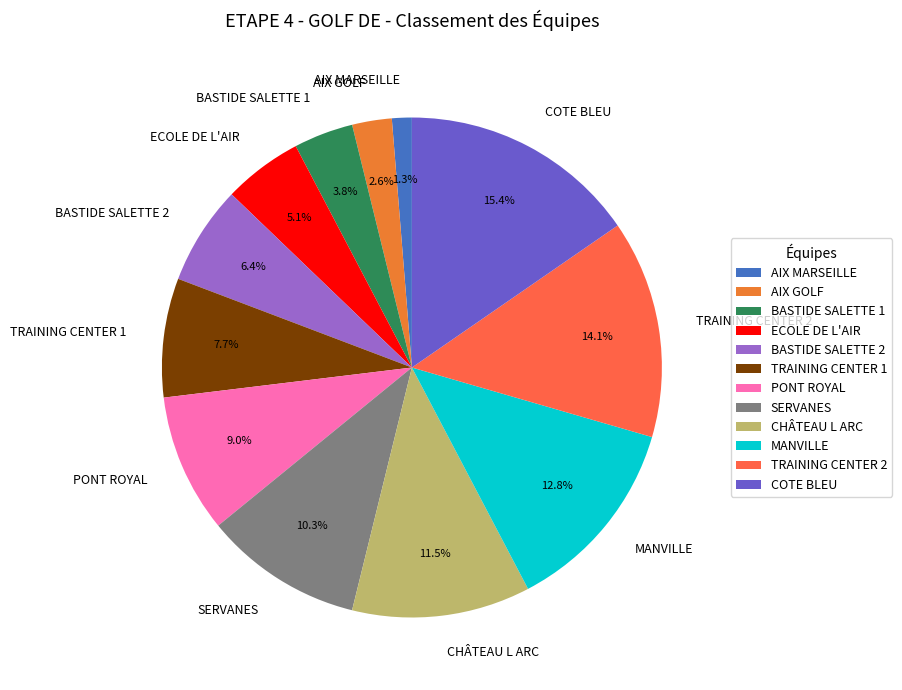

Count the number of slices in the pie.

12